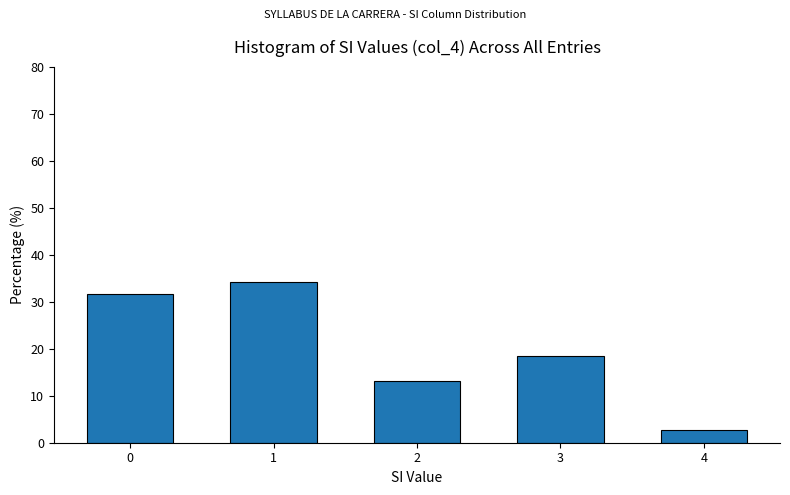

Reading right to left, list all the values displayed in this chart.

2.6	18.4	13.2	34.2	31.6